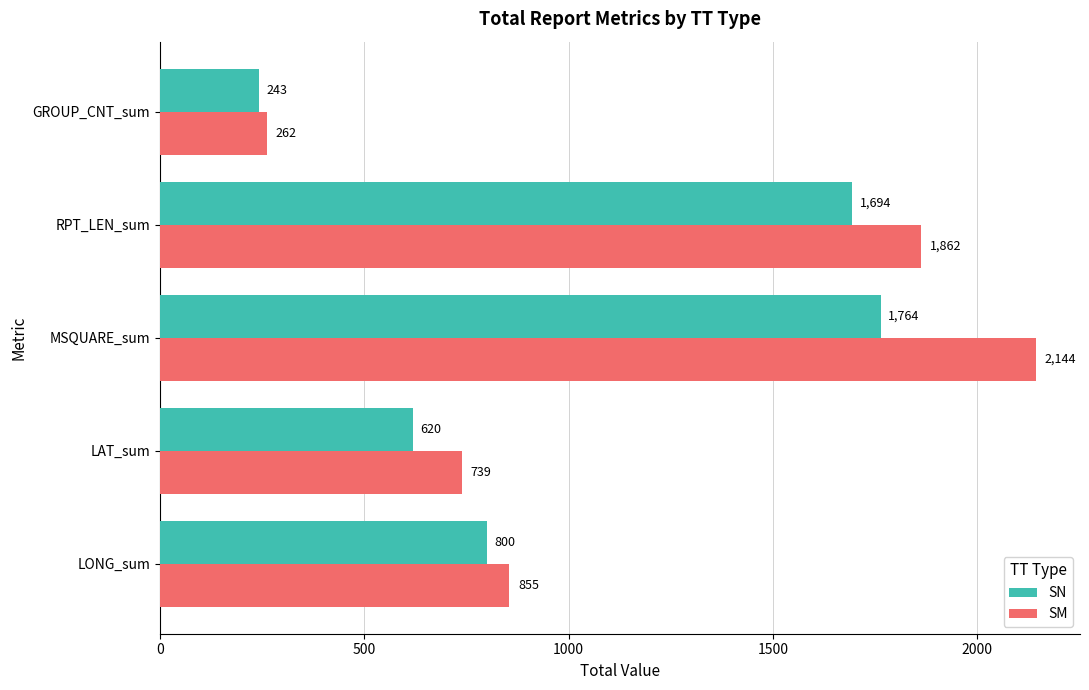

List the labels in order of SN value, smallest first.

GROUP_CNT_sum, LAT_sum, LONG_sum, RPT_LEN_sum, MSQUARE_sum